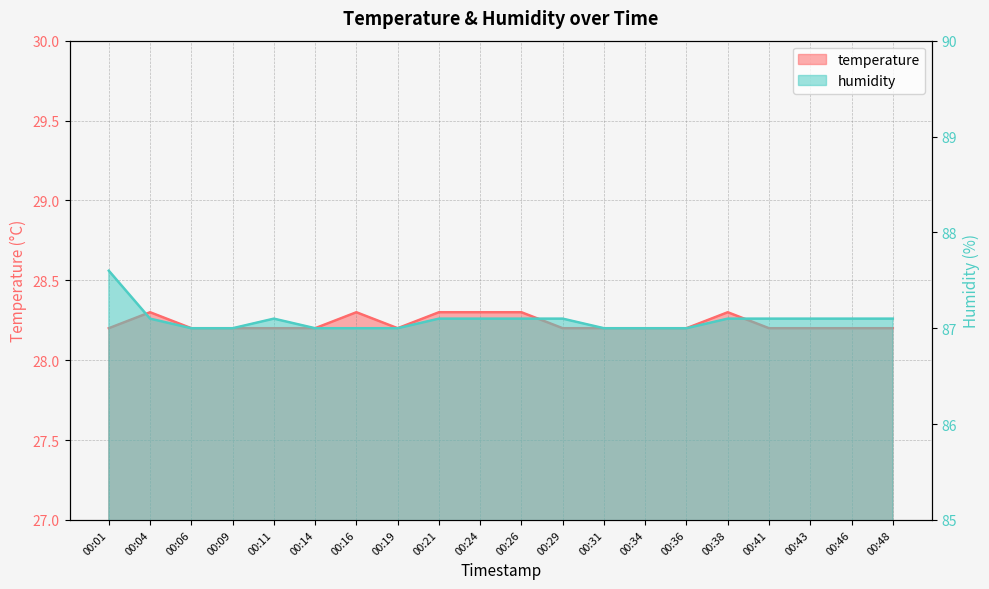

Is the value of humidity at 00:34 greater than the value of temperature at 00:24?

Yes